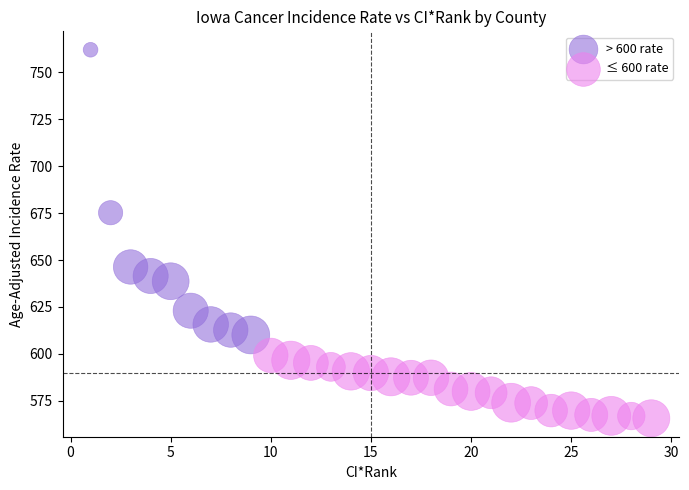

What are all the series names shown in the legend?

> 600 rate, ≤ 600 rate